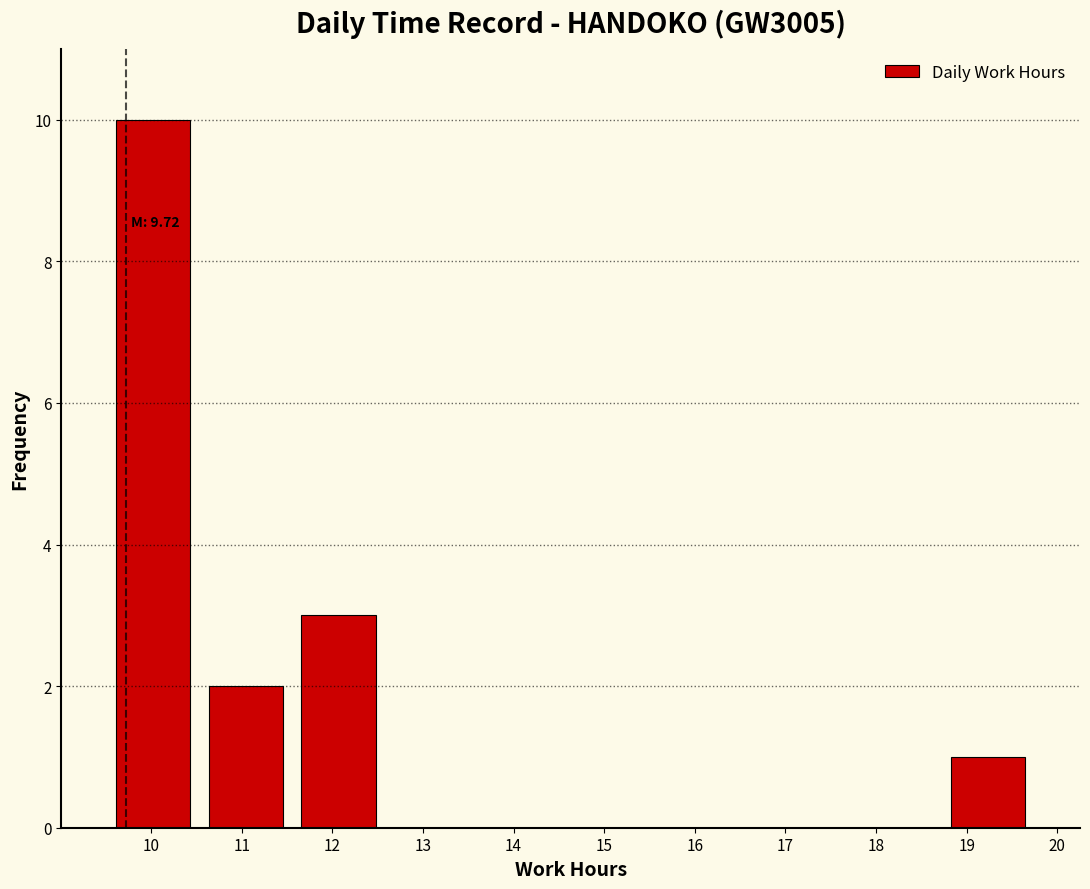

Which range on the x-axis has the tallest bar?

9.5 to 10.5